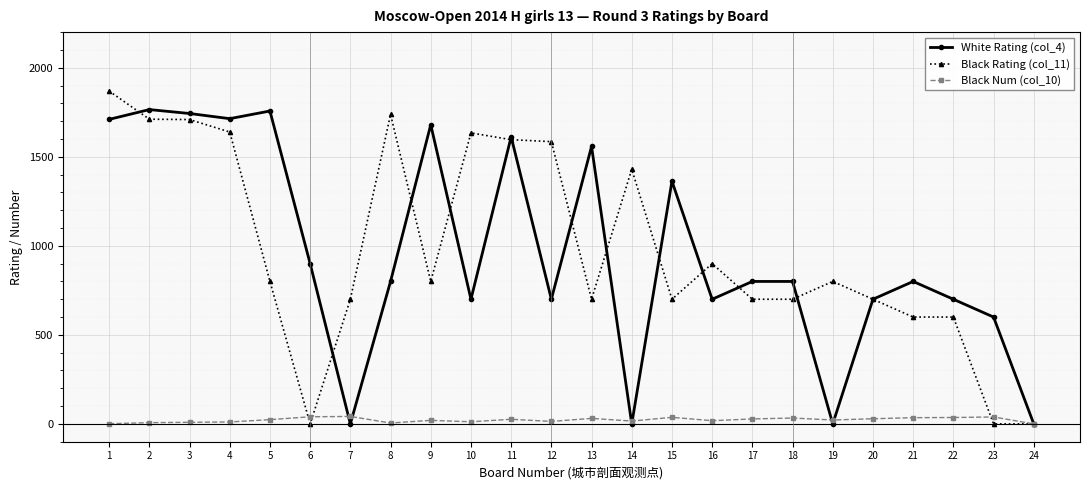

True or false: Black Rating (col_11) has more than 2 points higher than both neighbors.

True